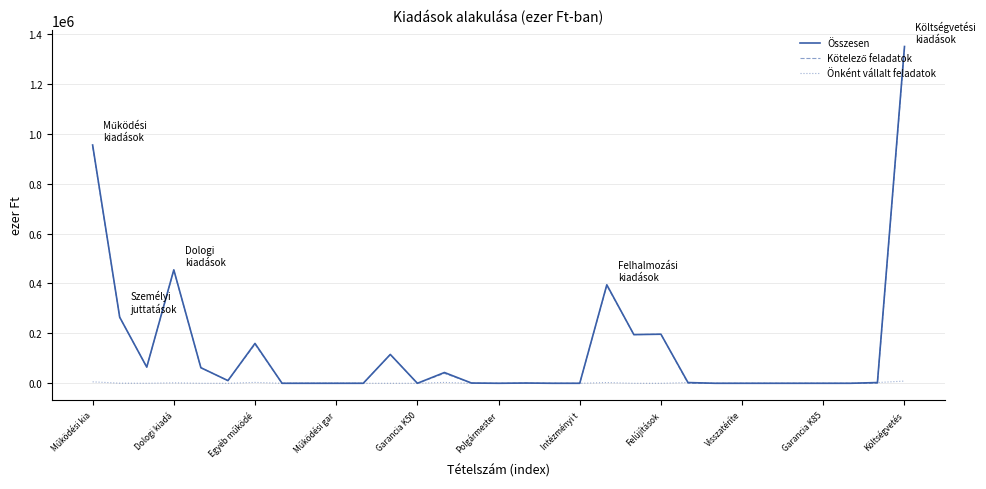

Which series has the largest range (max minus min)?

Összesen